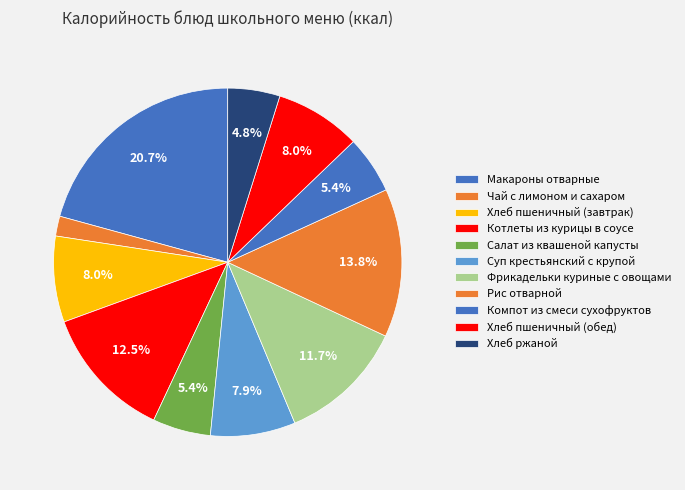

How many slices are in this pie chart?

11